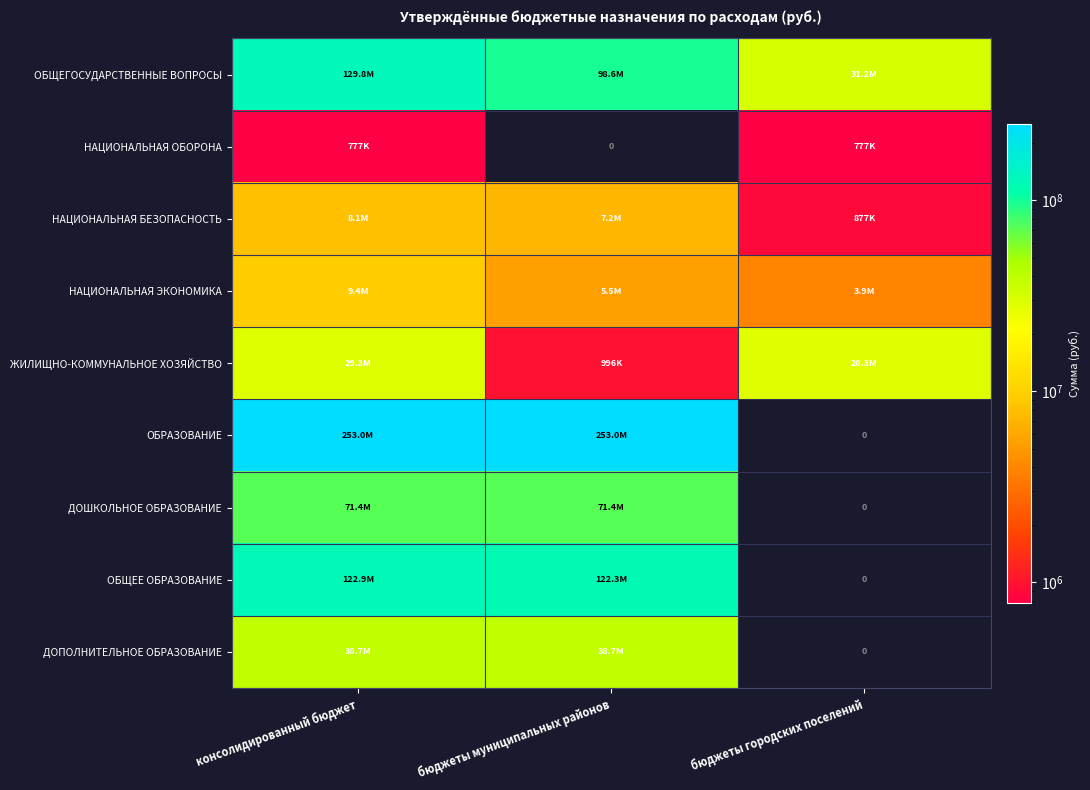

What is the lowest value of the НАЦИОНАЛЬНАЯ БЕЗОПАСНОСТЬ series?

877115.0